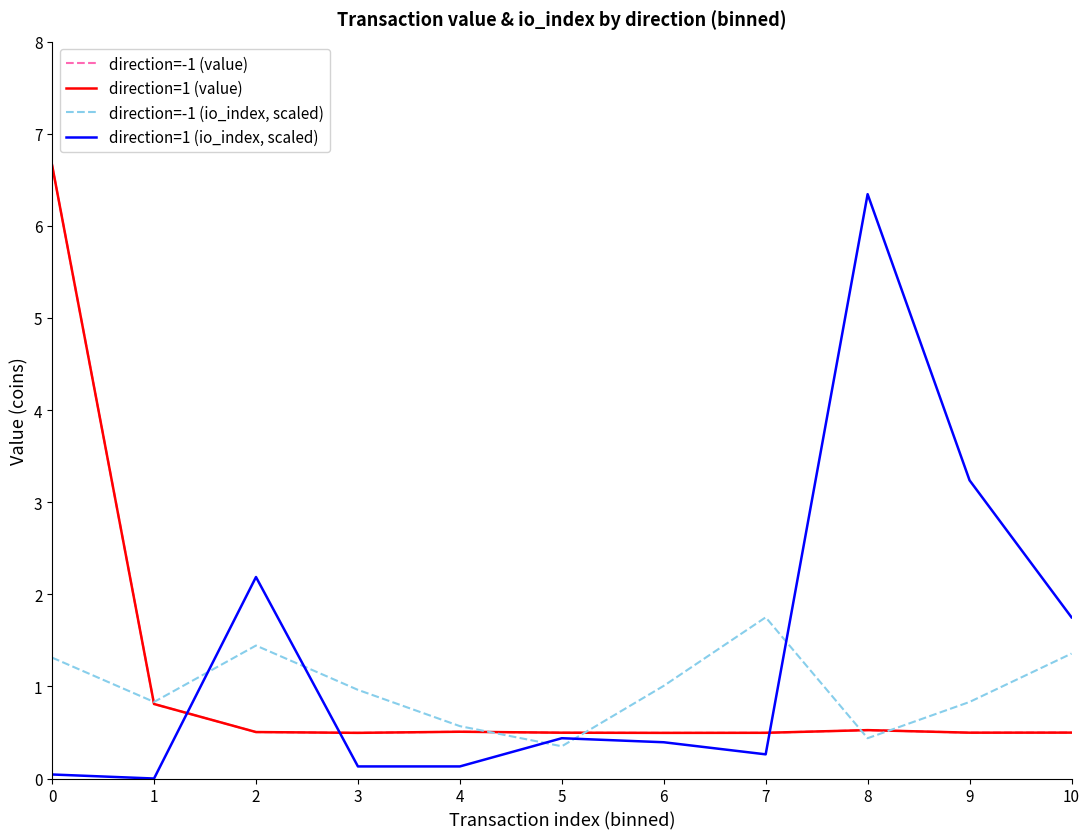

How many lines are shown in the chart?

4